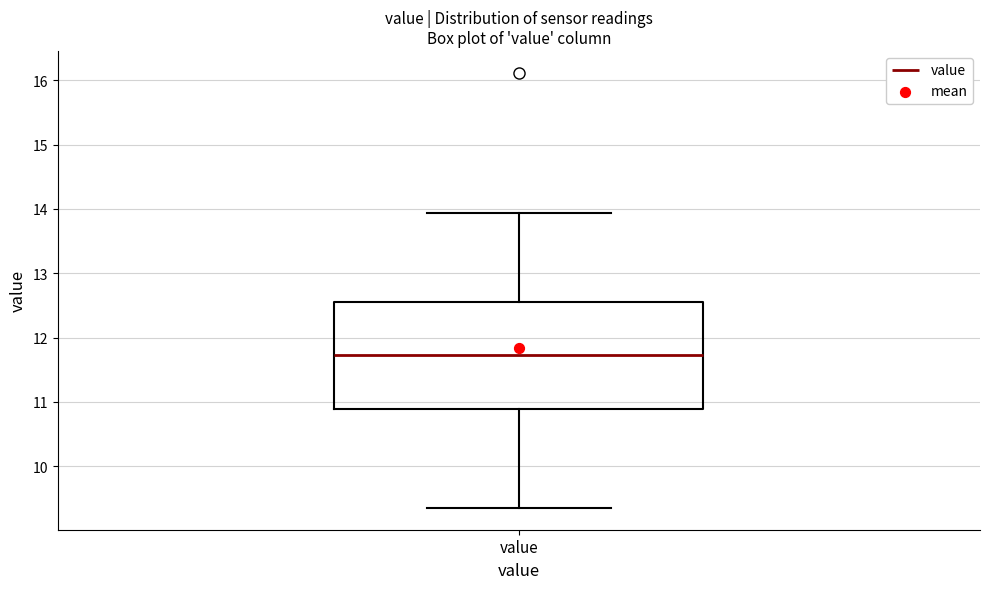

Read this box plot against the y-axis: the position of the median line, the range covered by the box, and the ends of both whiskers. The values are not printed on the chart, so give them approximately, as read against the axis.

median 11.7, box 10.9 to 12.6, whiskers 9.4 to 13.9